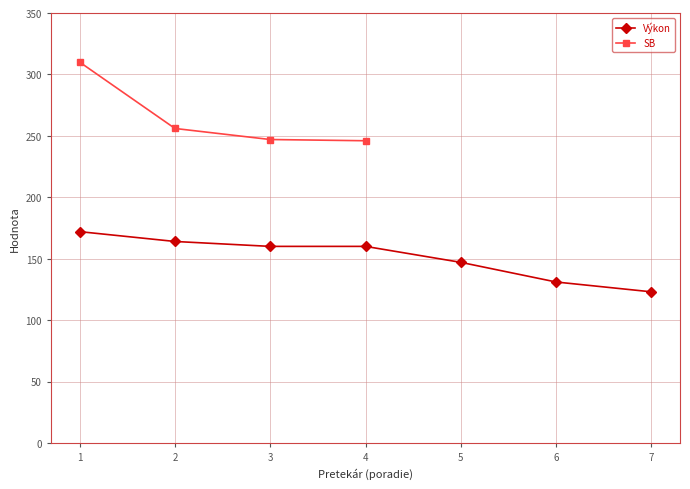

Which series has the largest range (max minus min)?

SB